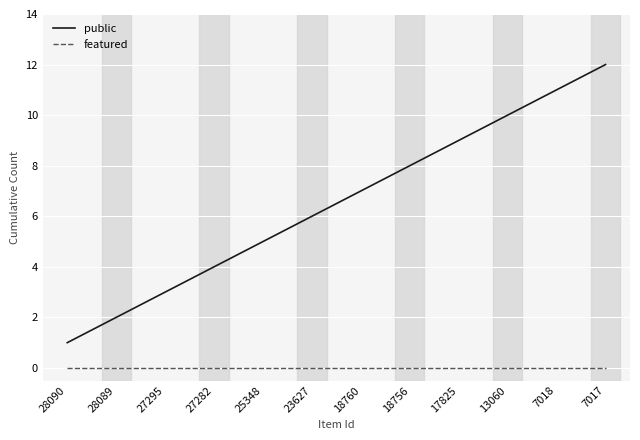

The value of public at 25348 is 5. True or false?

True